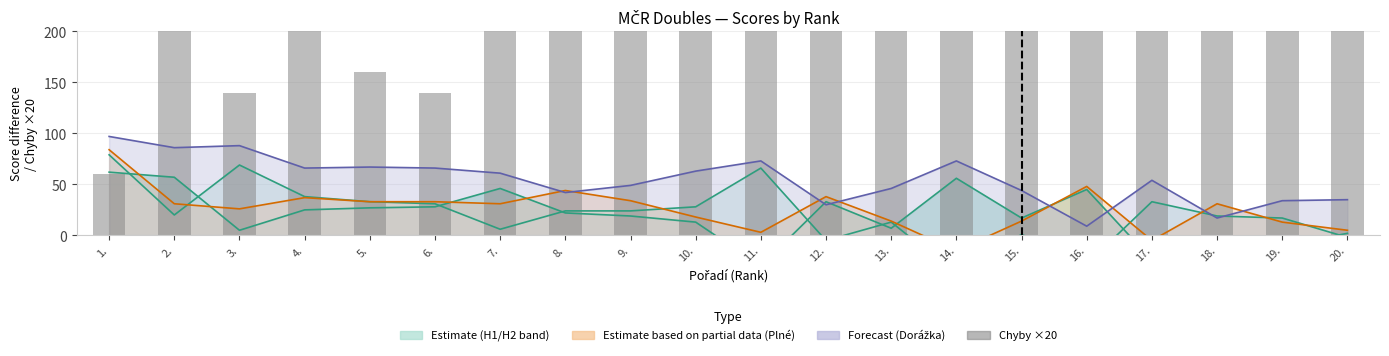

What is the value of the Chyby ×20 bar at the 7th from the left?

200